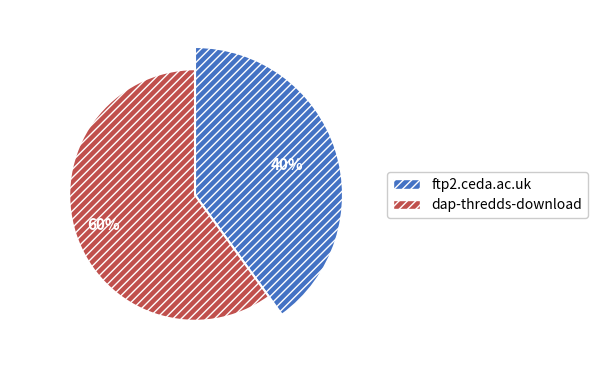

What is the largest slice in the pie chart?

dap-thredds-download